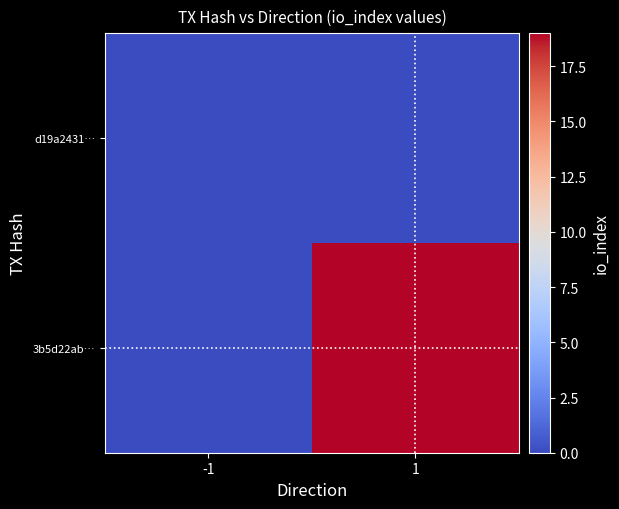

Rank the series at -1 from highest to lowest value.

d19a2431…, 3b5d22ab…